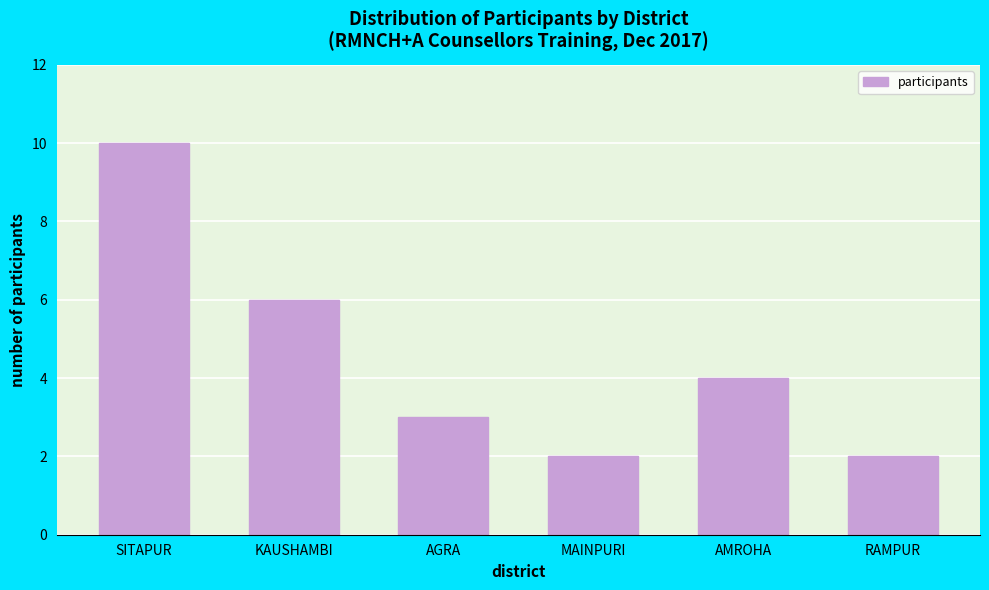

Reading left to right, list all the values displayed in this chart.

SITAPUR=10	KAUSHAMBI=6	AGRA=3	MAINPURI=2	AMROHA=4	RAMPUR=2